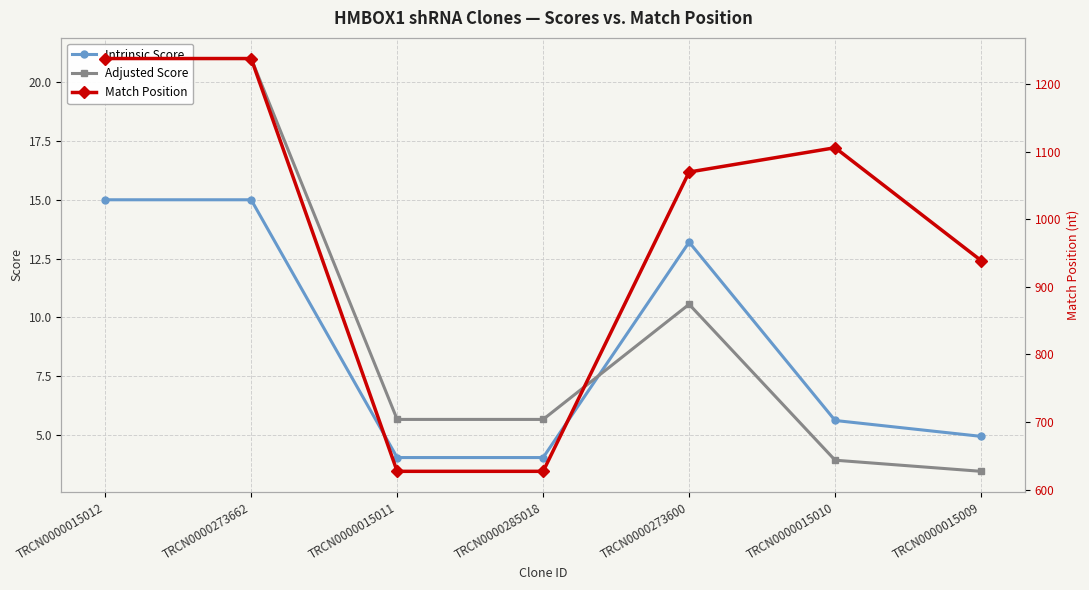

True or false: Adjusted Score has a value of 27.6 at TRCN0000015012.

False